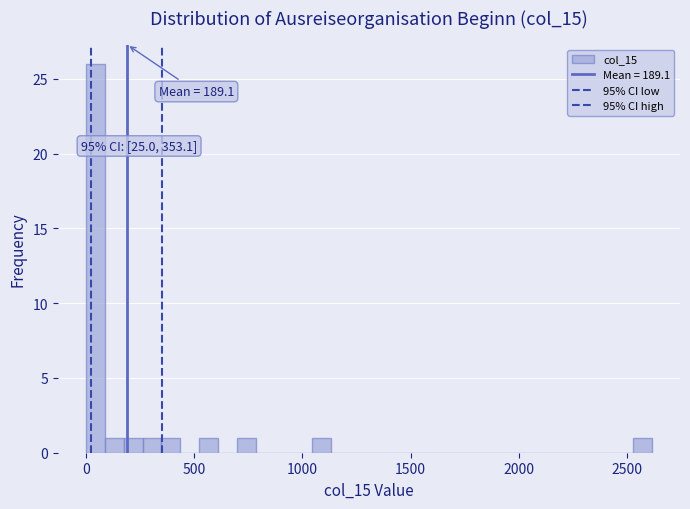

Read against the x-axis, roughly where is the centre of the tallest bar?

50